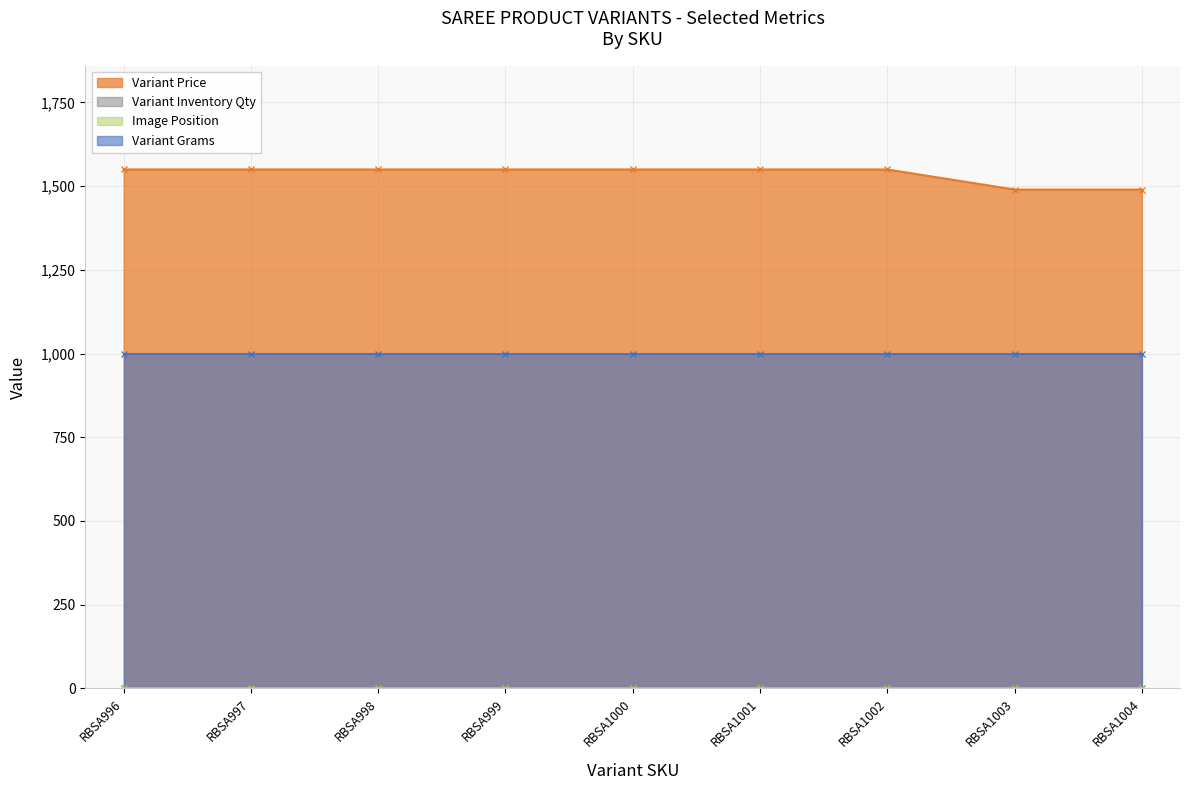

List the series in order of their peak value, lowest first.

Variant Inventory Qty, Image Position, Variant Grams, Variant Price